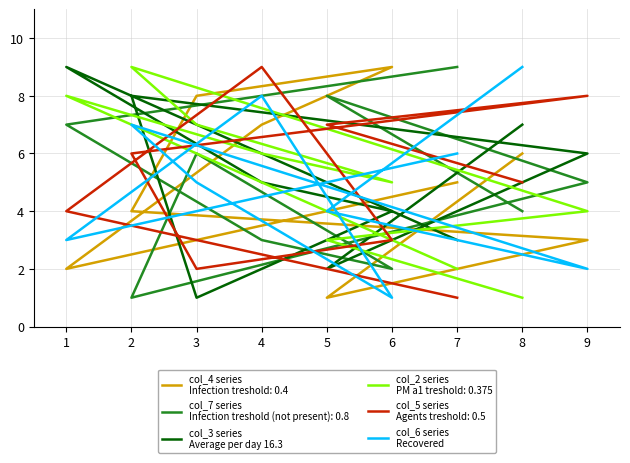

What is the smallest value displayed?

1